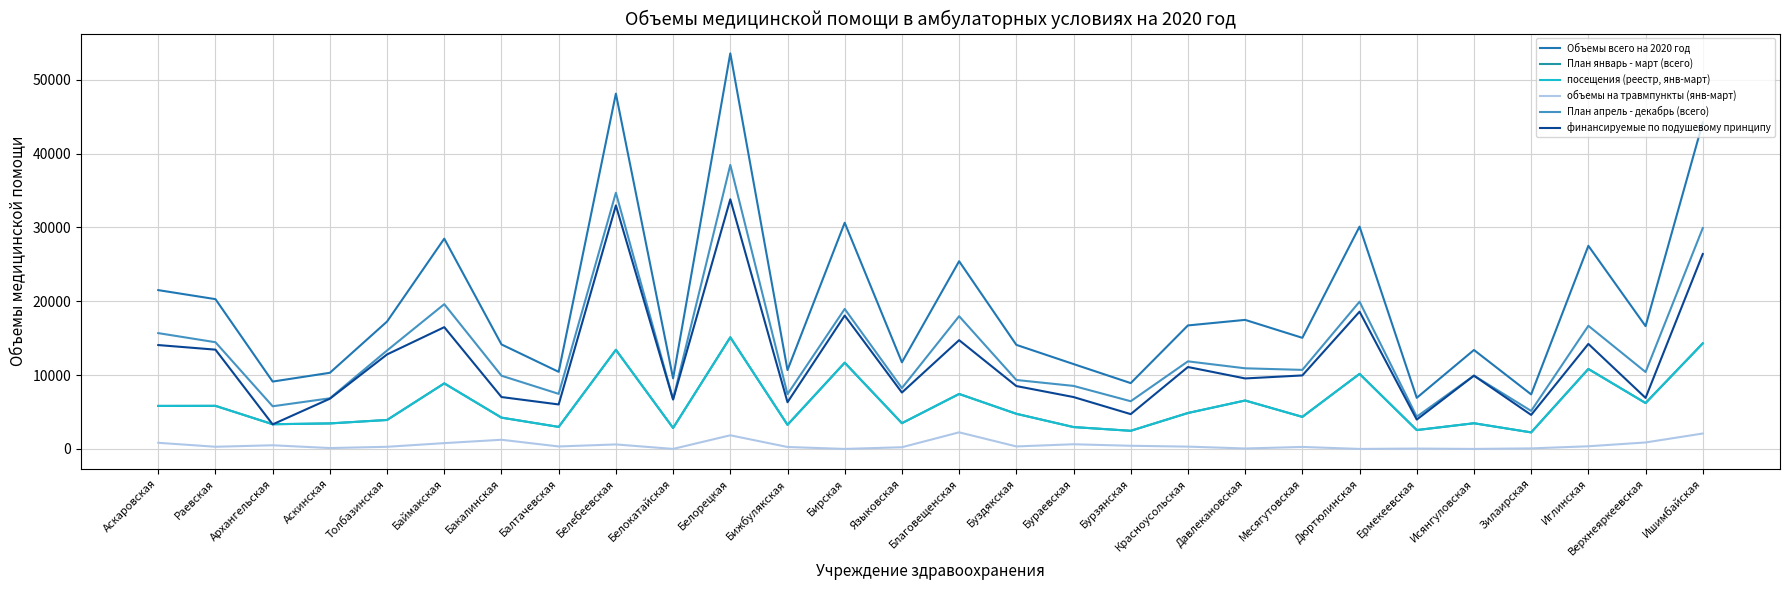

Is this an area chart (filled region under the line)?

No